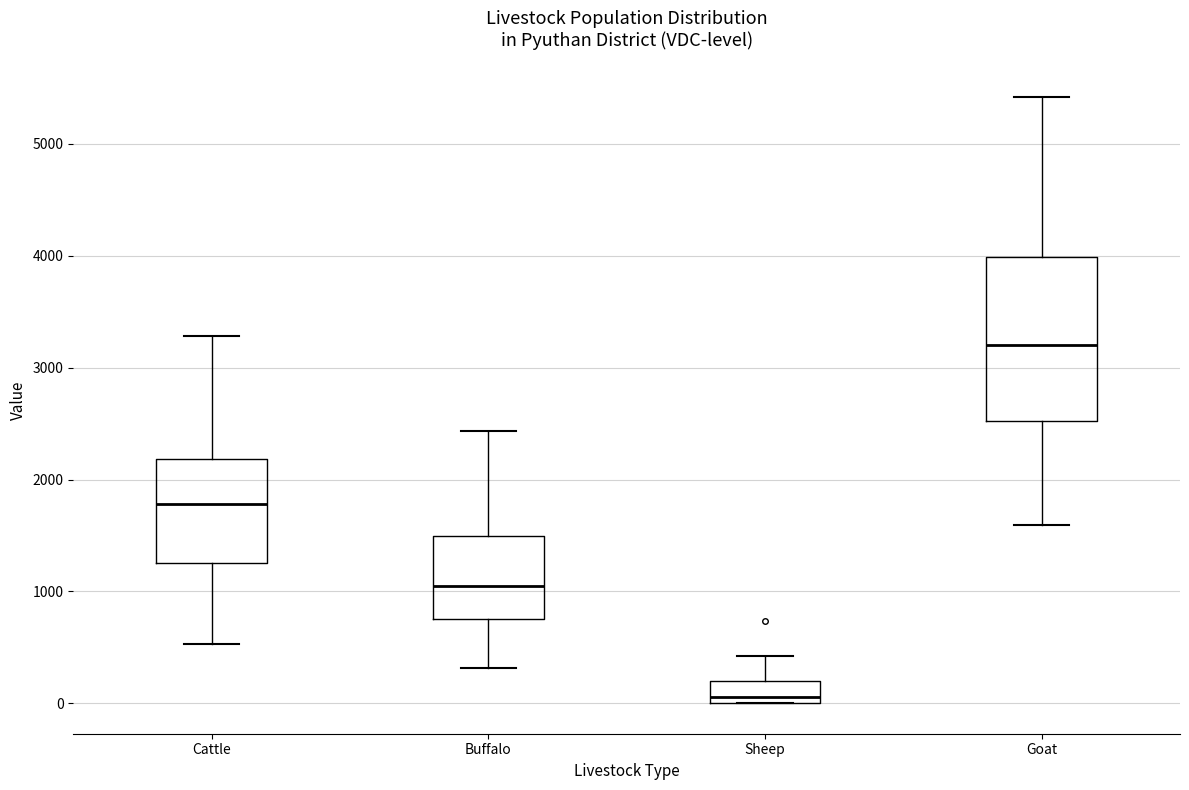

Reading left to right, transcribe this box plot: for each box, give where its median line is, the range the box spans, and where its two whiskers end, as read against the y-axis. The values are not printed on the chart, so give them approximately, as read against the axis.

Cattle: median 1800, box 1300 to 2200, whiskers 500 to 3300
Buffalo: median 1100, box 800 to 1500, whiskers 300 to 2400
Sheep: median 100, box 0 to 200, whiskers 0 to 400
Goat: median 3200, box 2500 to 4000, whiskers 1600 to 5400